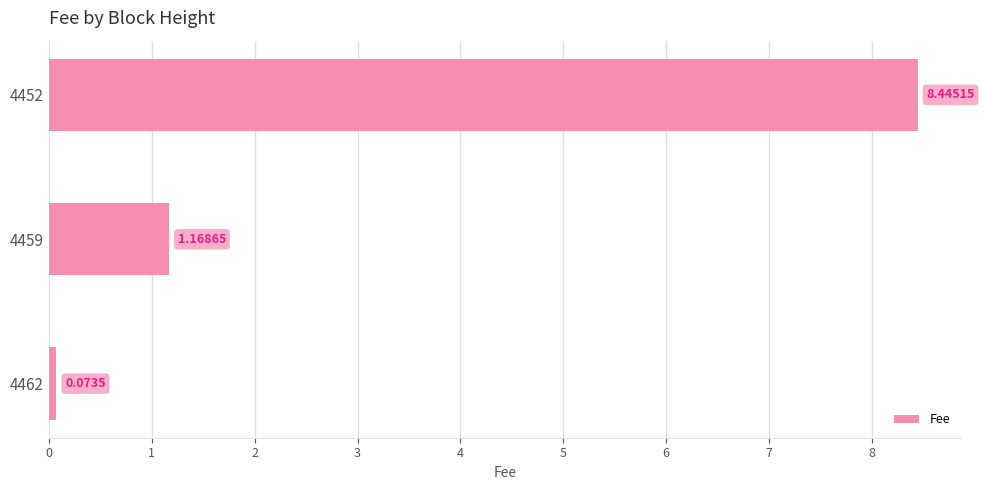

What is the change in value from 4462 to 4452?

+8.4